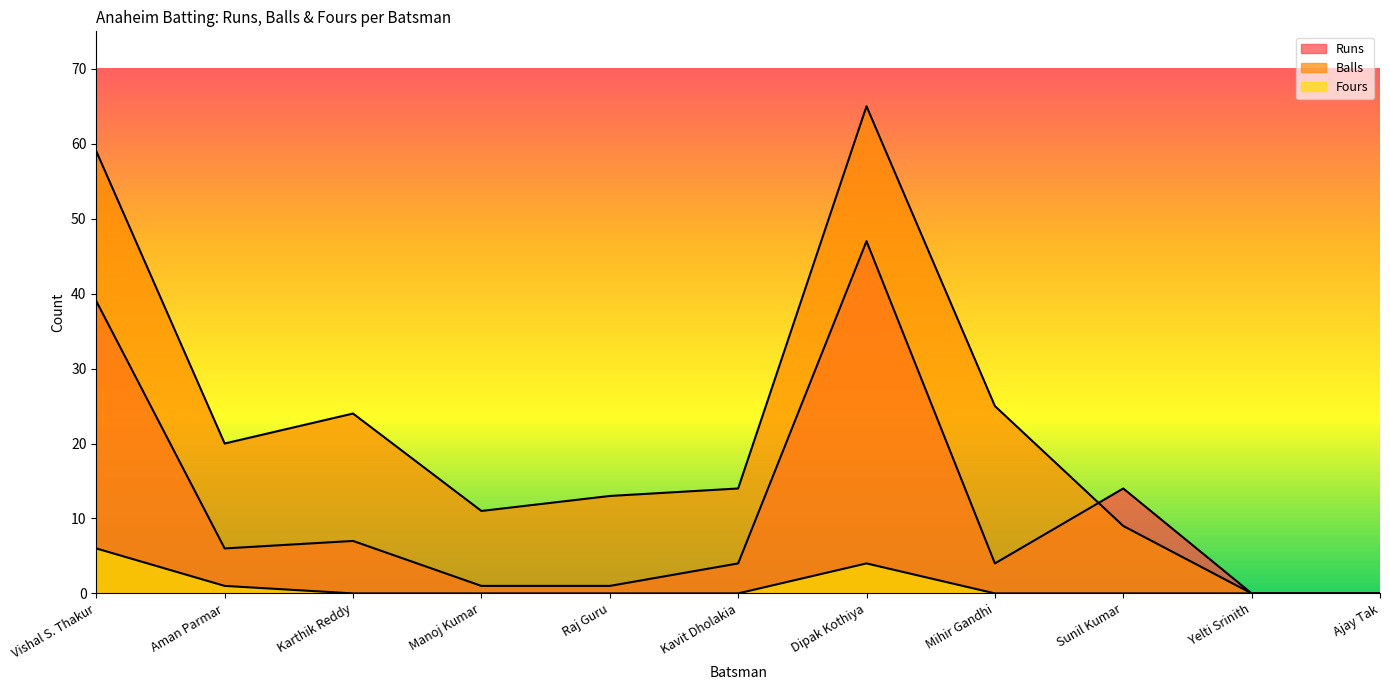

True or false: Fours and Runs cross at least once.

False